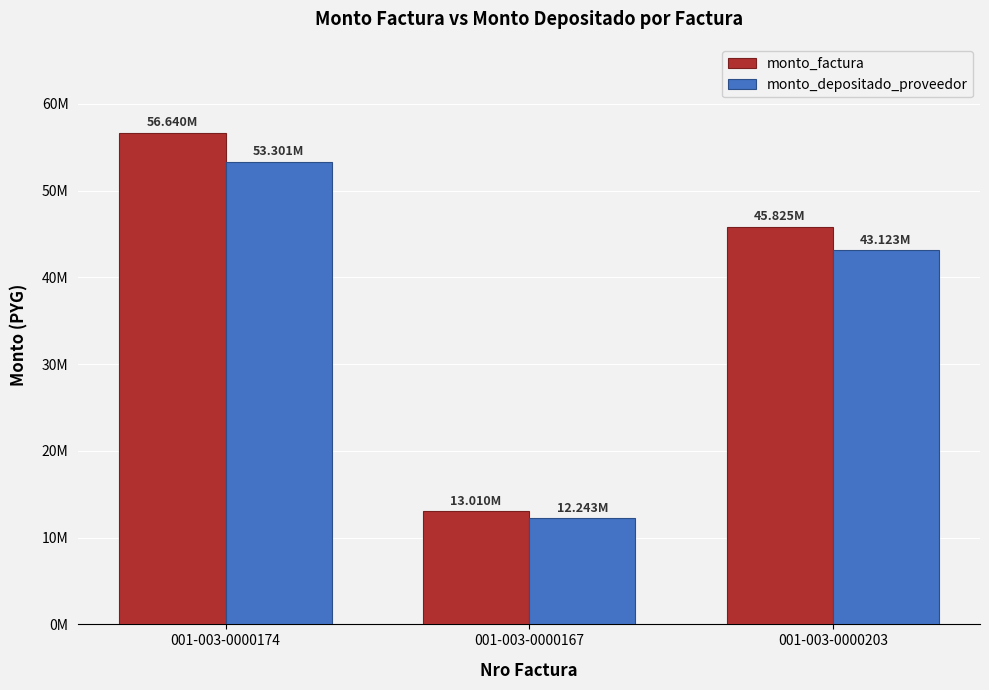

What are all the series names shown in the legend?

monto_factura, monto_depositado_proveedor